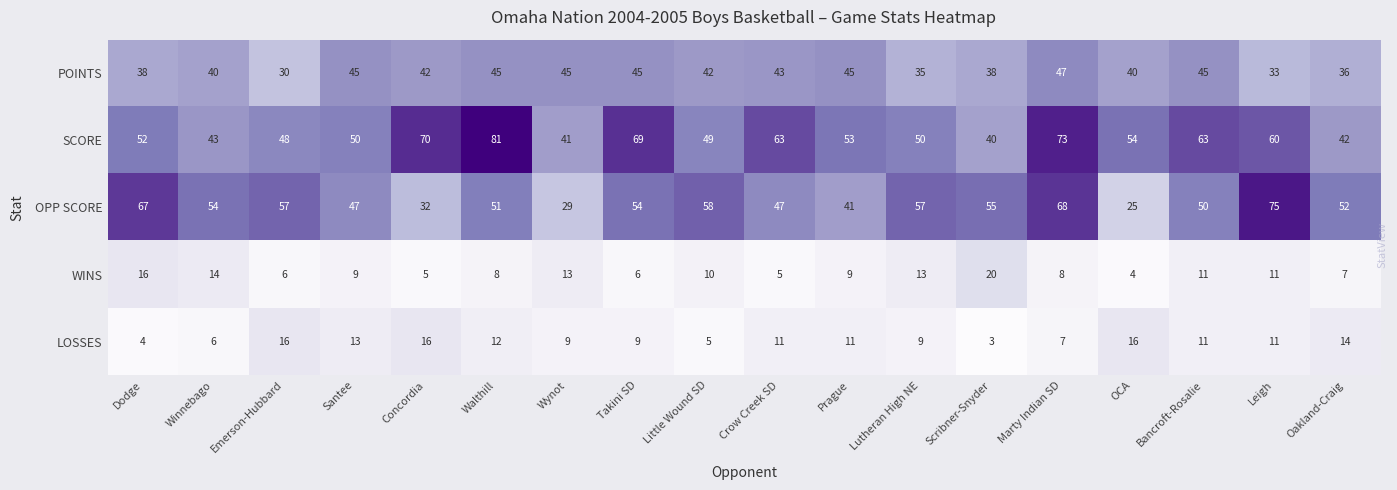

At Marty Indian SD, list the series in order from largest to smallest.

SCORE, OPP SCORE, POINTS, WINS, LOSSES